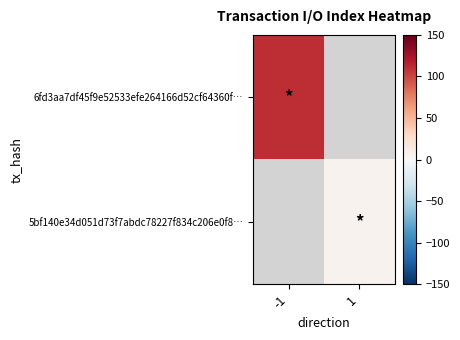

How many positive values does the 5bf140e34d051d73f7abdc78227f834c206e0f8… series have?

1